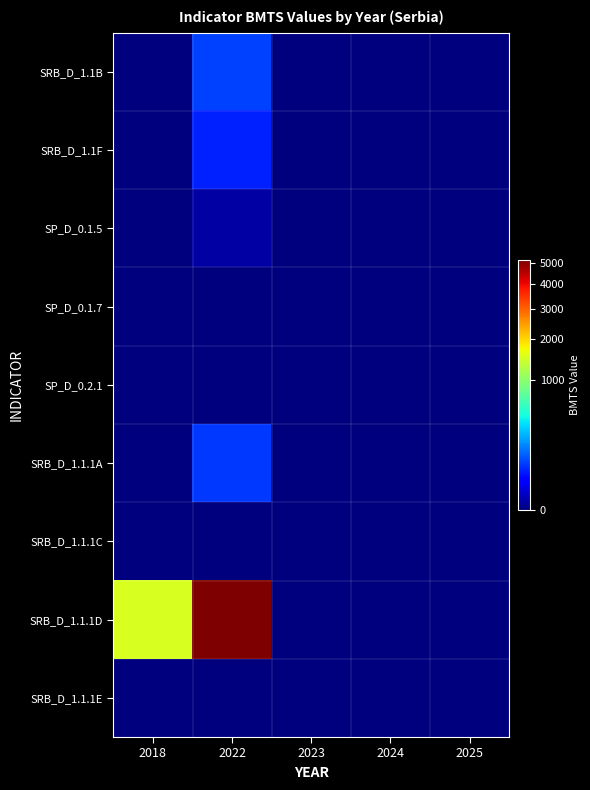

What is the difference between the highest and lowest values at 2022?

5163